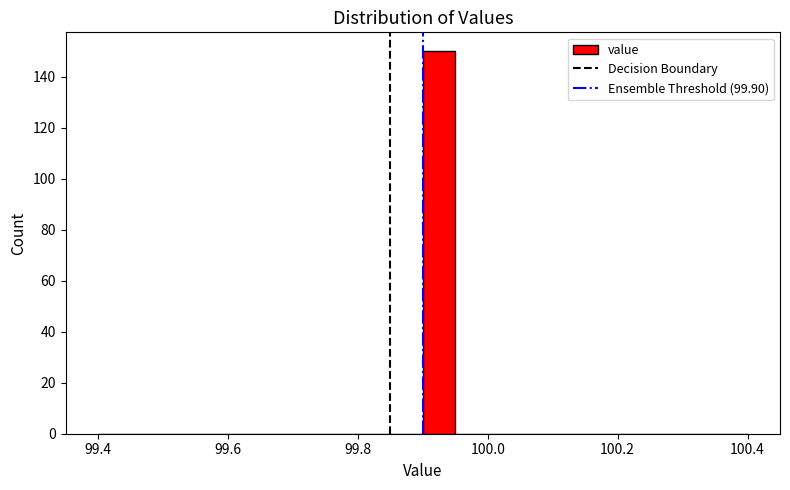

Around what value on the x-axis is the tallest bar? Give the approximate position of its centre, as read against the axis.

99.92